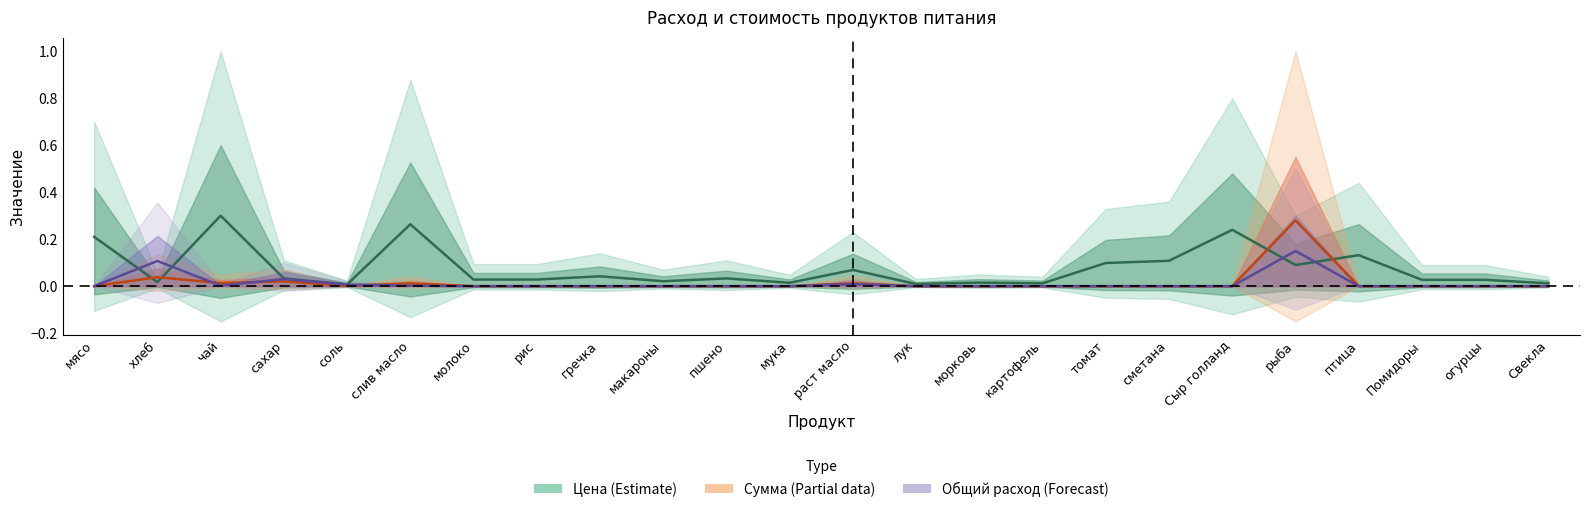

Where is Цена nearest to the value 0?

соль